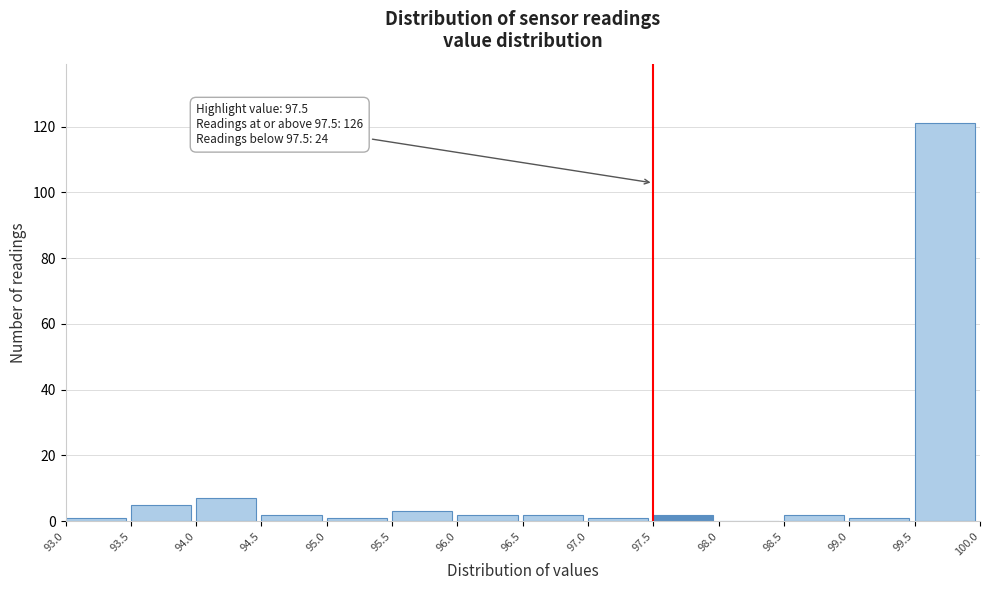

Over which range of the x-axis is the bar tallest?

99.5 to 100.0